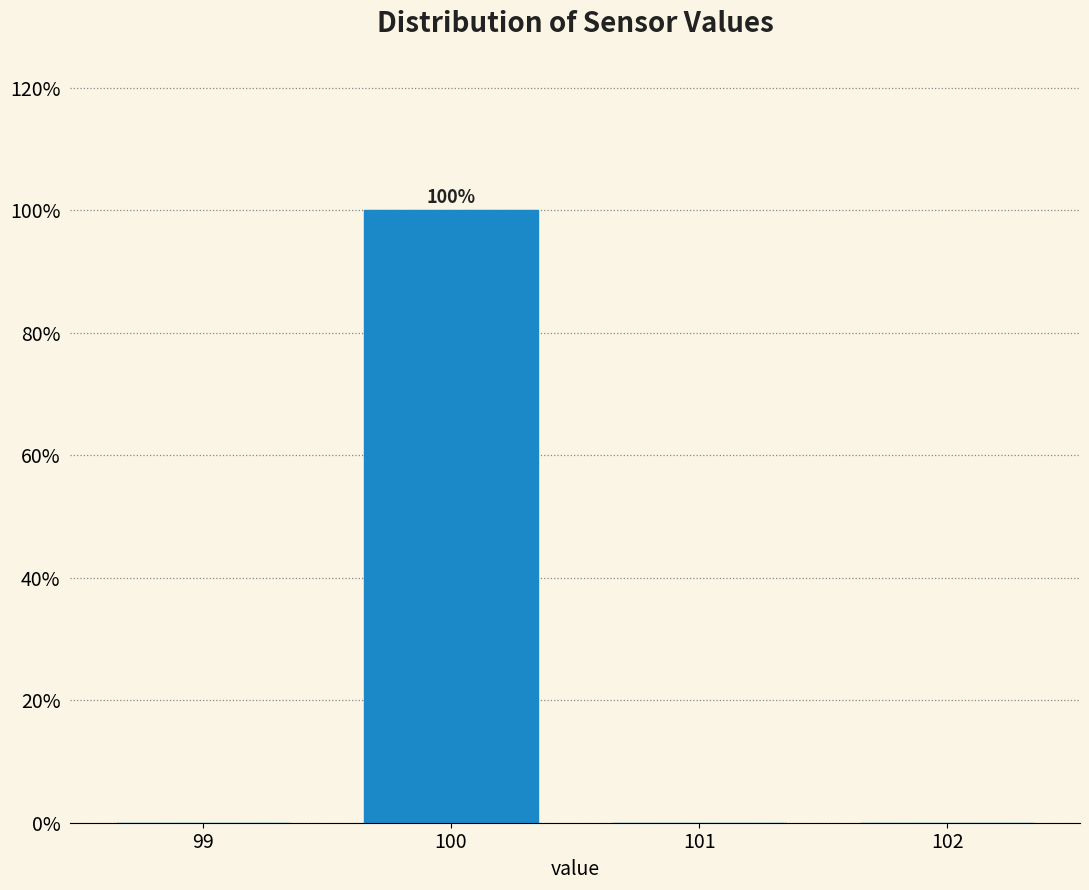

Reading left to right, what are all the values shown in this chart?

99=0	100=100	101=0	102=0